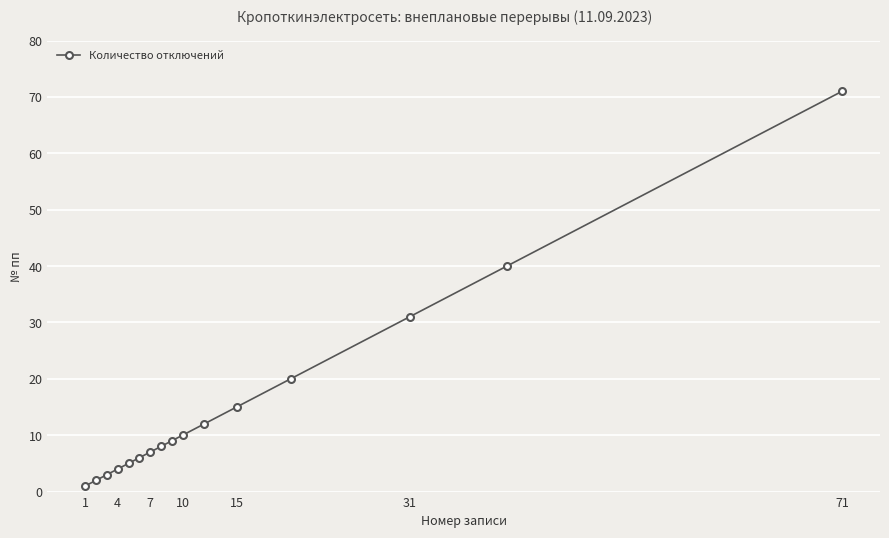

Reading left to right, list all the values displayed in this chart.

1	2	3	4	5	6	7	8	9	10	12	15	20	31	40	71